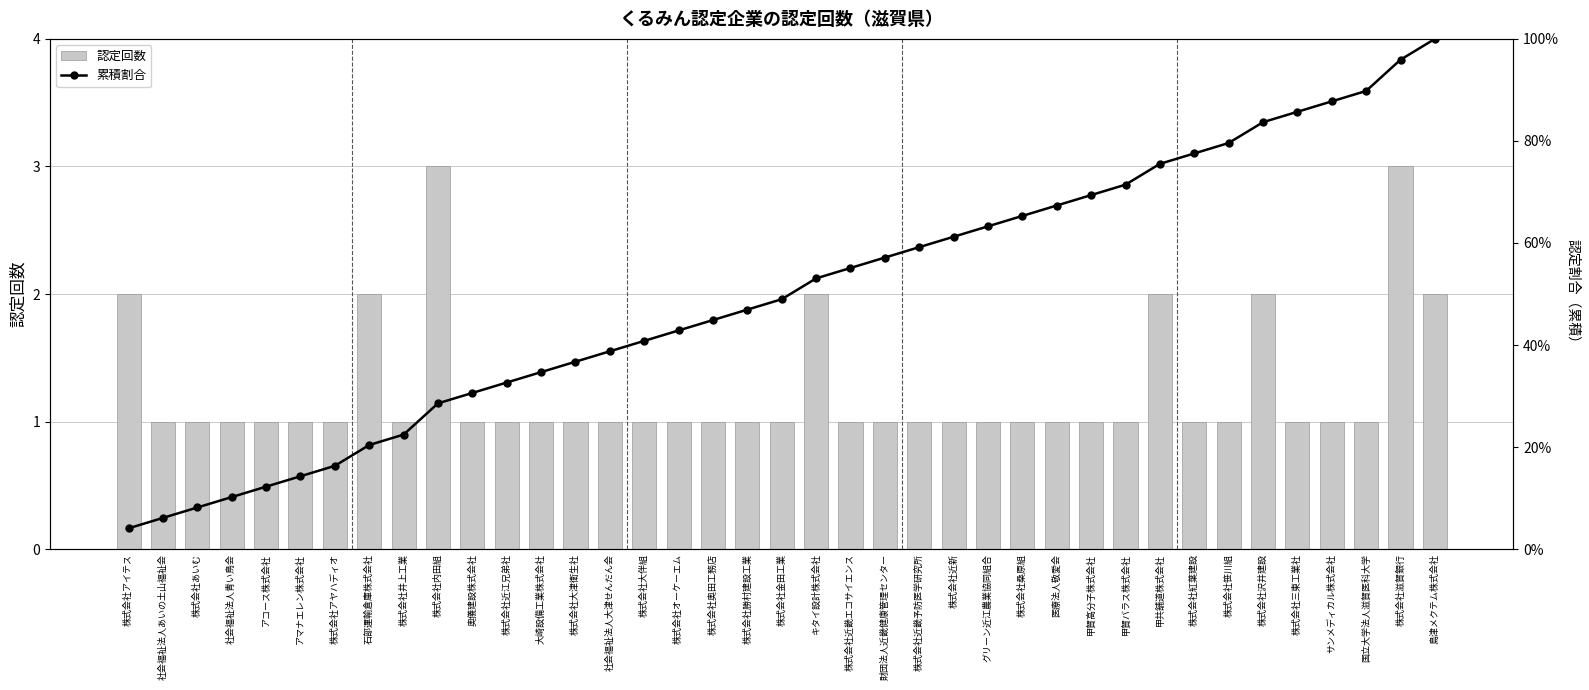

How many categories are shown in the chart?

39